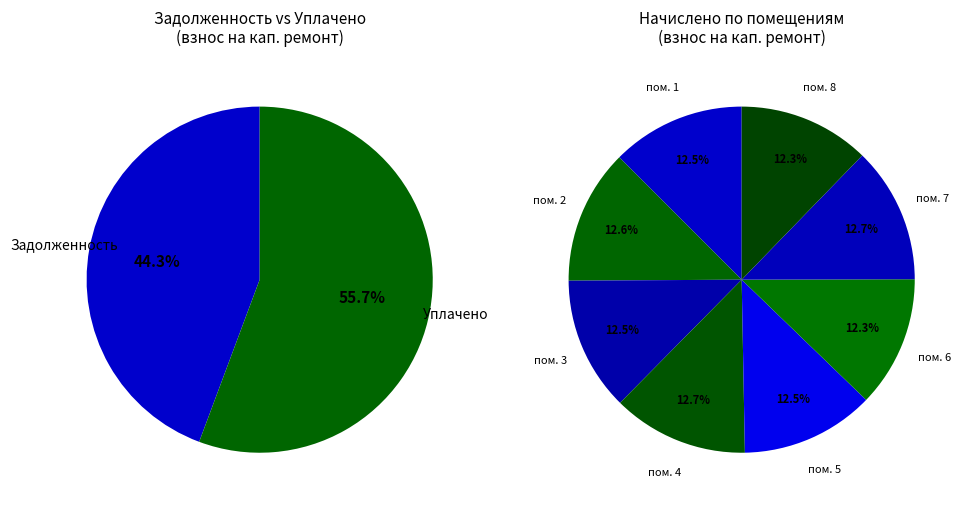

Does 8 represent more than half of the total?

No